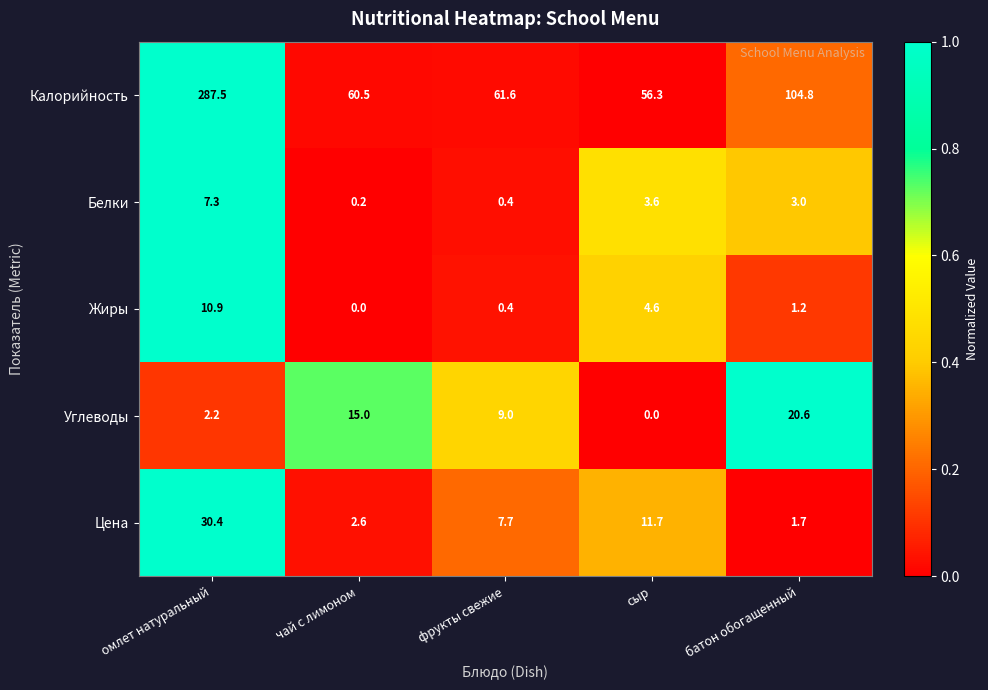

At омлет натуральный, list the series in order from largest to smallest.

Калорийность, Цена, Жиры, Белки, Углеводы